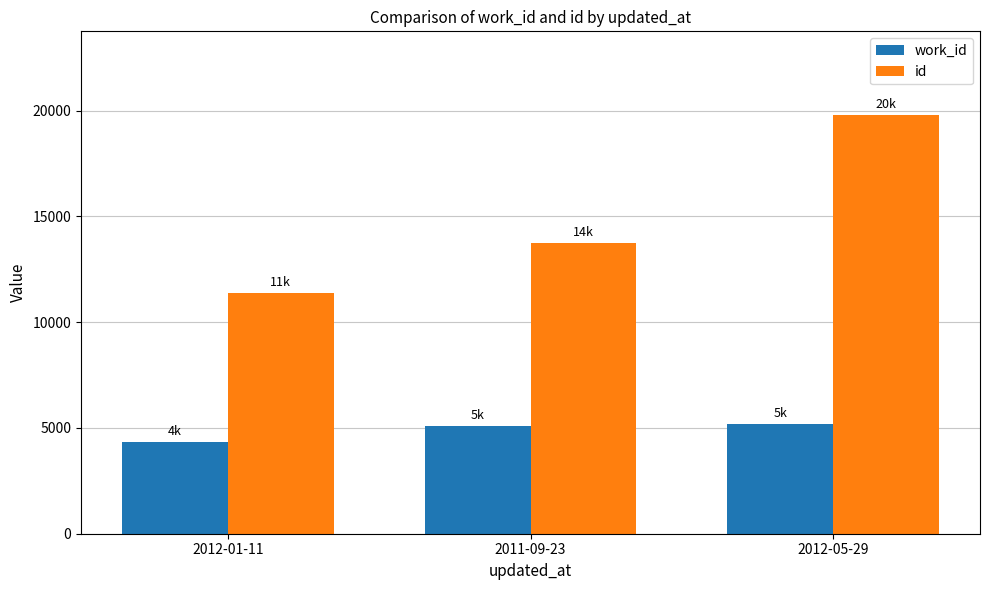

What is the total value across all series at 2012-05-29?

24960